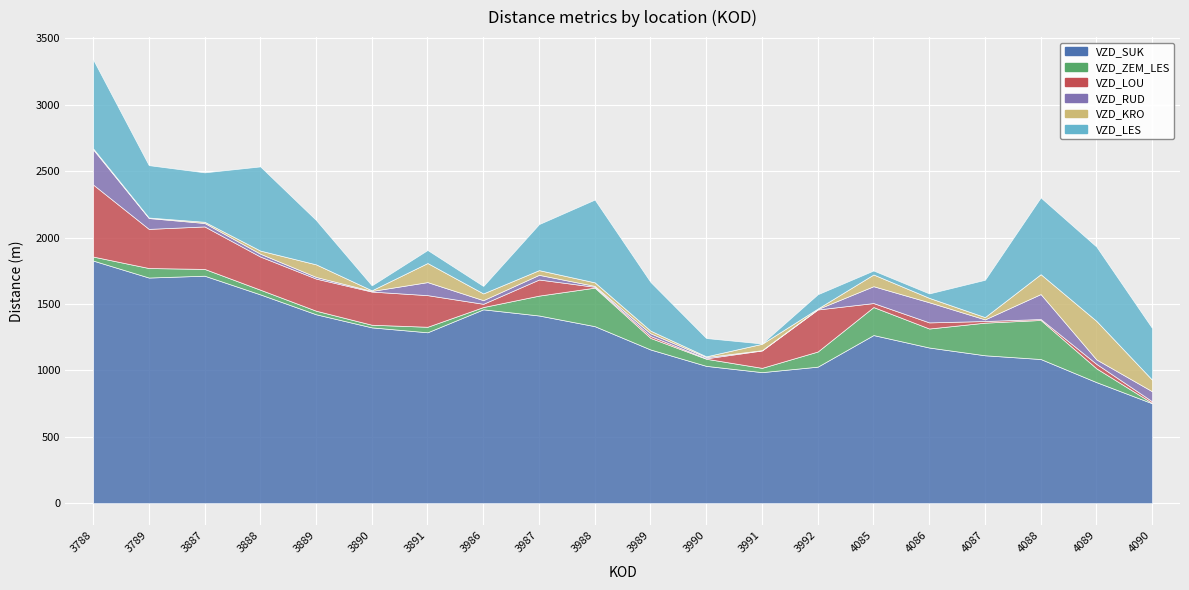

How many data points in VZD_LES are less than 346?

10